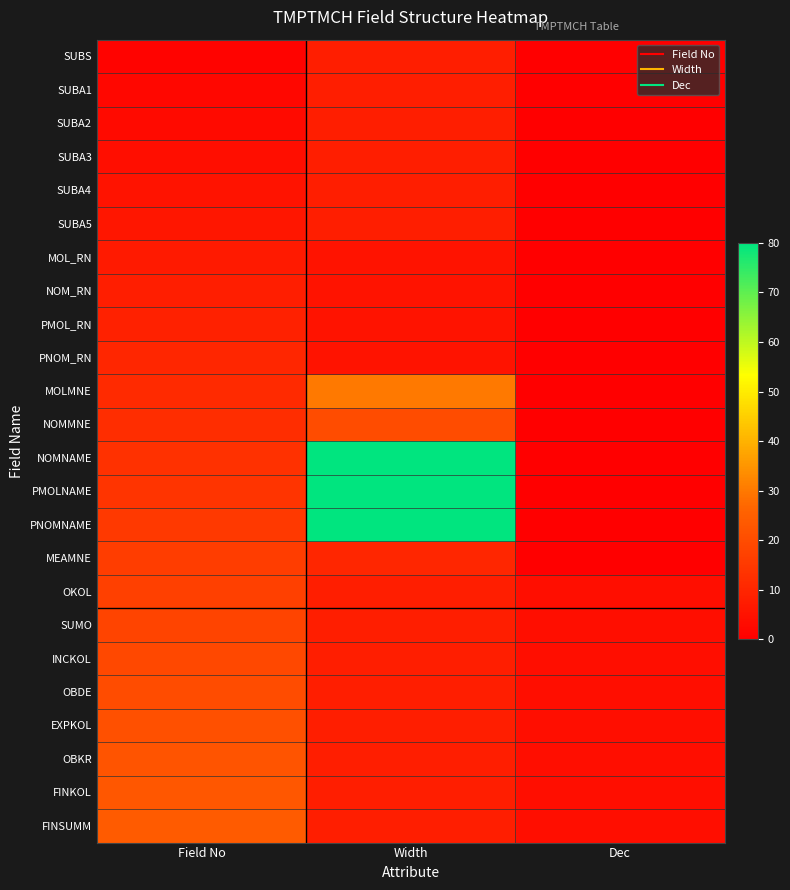

At which category is the sum across all series the highest?

Width